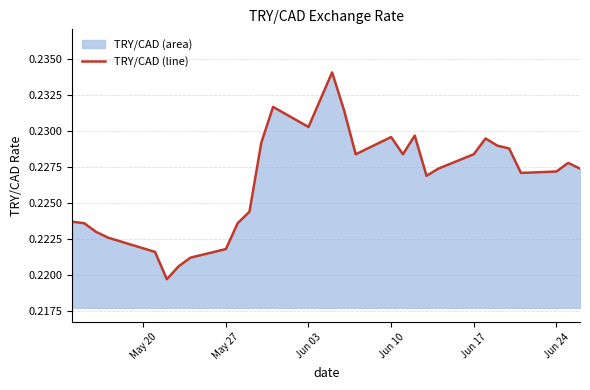

True or false: the data shows 0.3 at May 27.

False